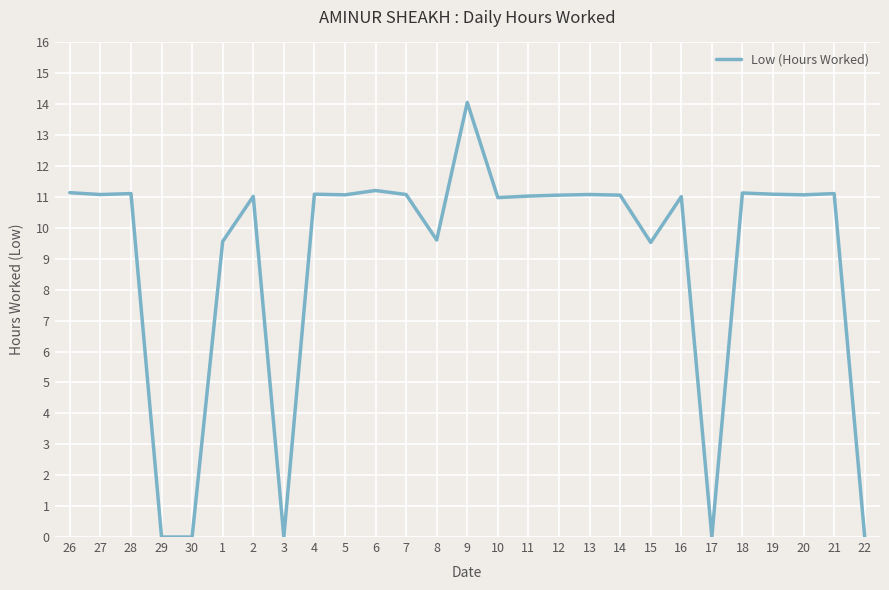

What position from the left is 9?

14